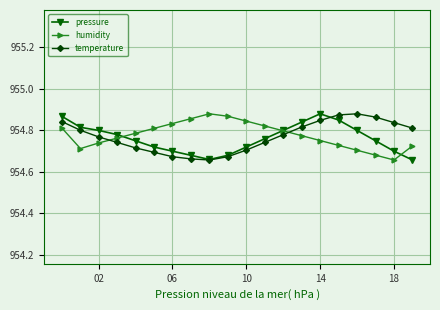

Does the chart have visible grid lines?

Yes